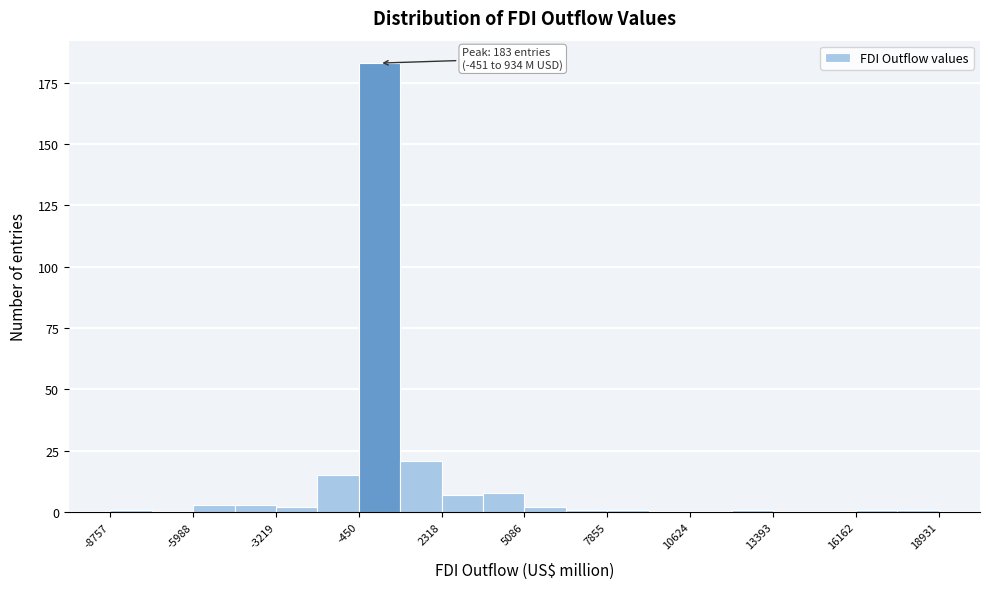

Around what value on the x-axis is the tallest bar? Give the approximate position of its centre, as read against the axis.

0